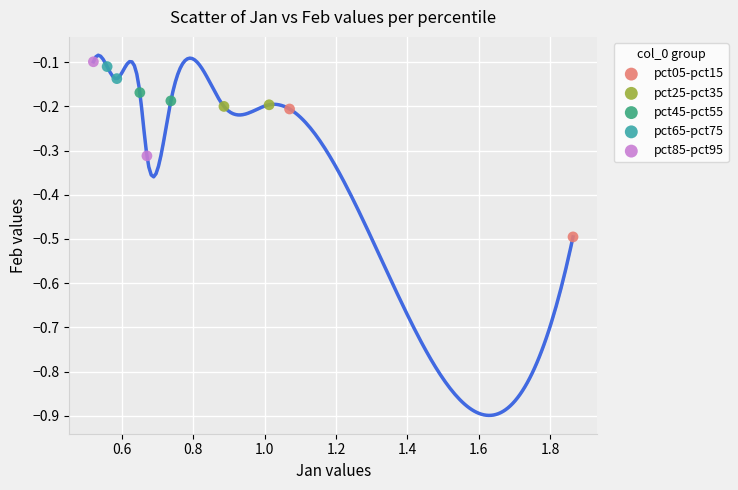

Which series has the largest Y range (max minus min)?

pct05-pct15